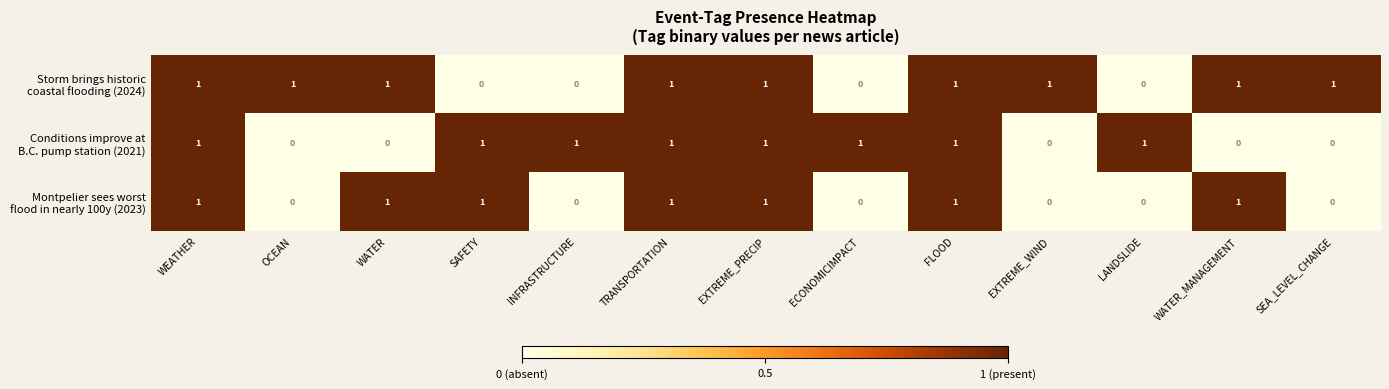

What is the total value across all series at FLOOD?

3